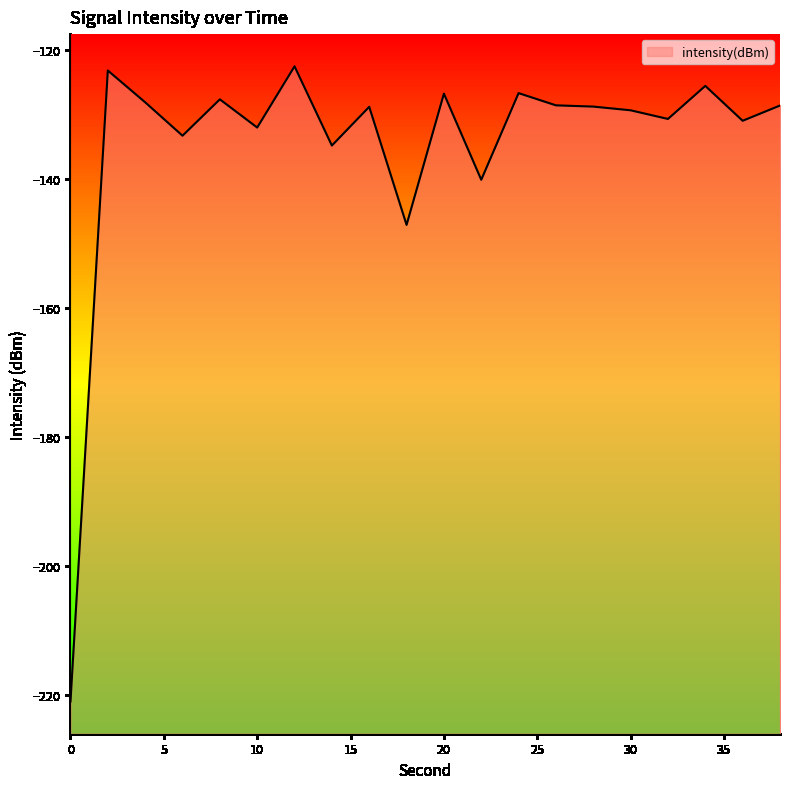

How many points are higher than both their immediate neighbors (excluding endpoints)?

7